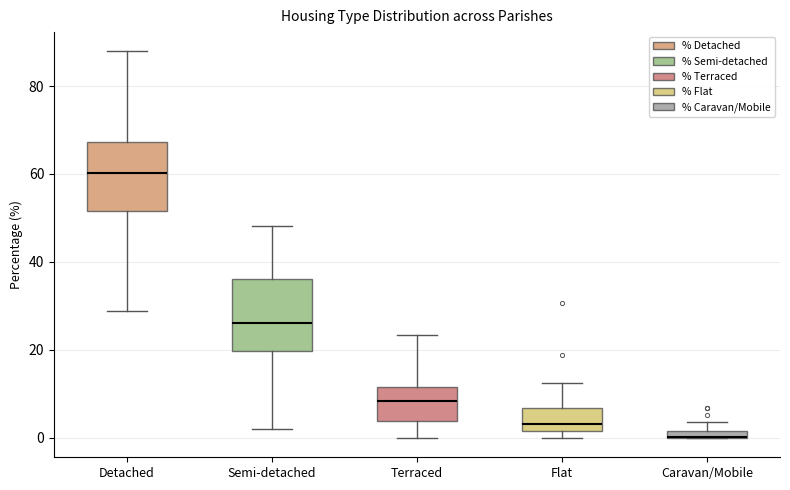

Where is the upper edge of the box for Caravan/Mobile on the y-axis? The values are not printed on the chart, so give them approximately, as read against the axis.

2